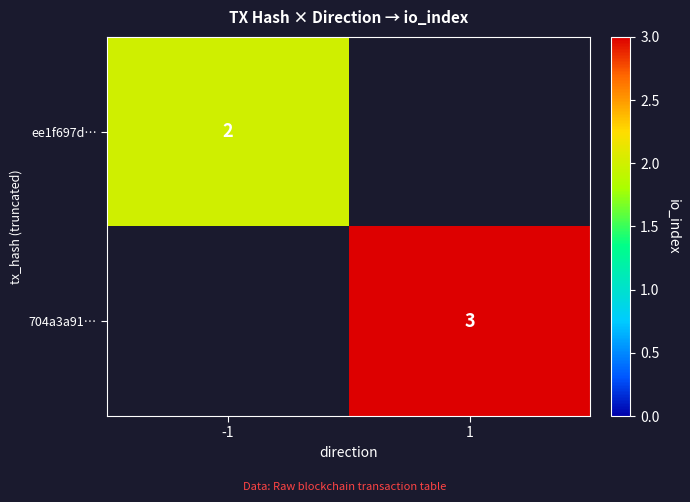

Is the value of 704a3a91… at 1 greater than the value of ee1f697d… at -1?

Yes